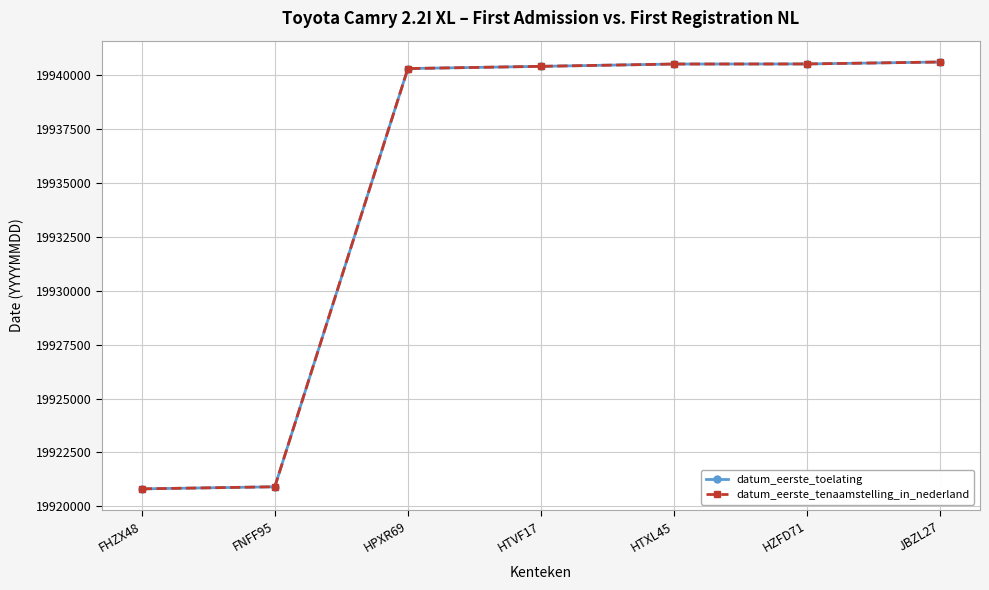

True or false: datum_eerste_toelating and datum_eerste_tenaamstelling_in_nederland intersect in this chart.

False